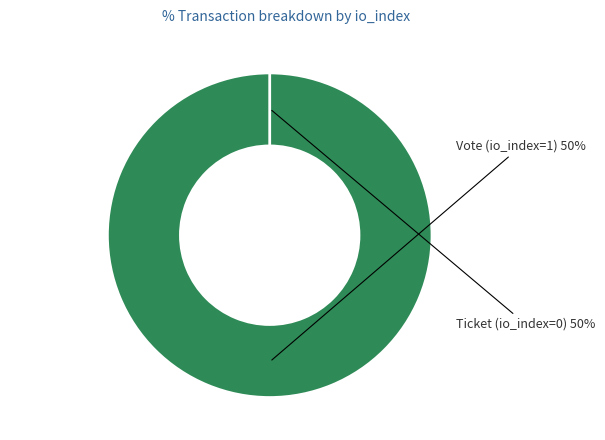

Is it true that Ticket (io_index=0) is 1% of the pie?

False